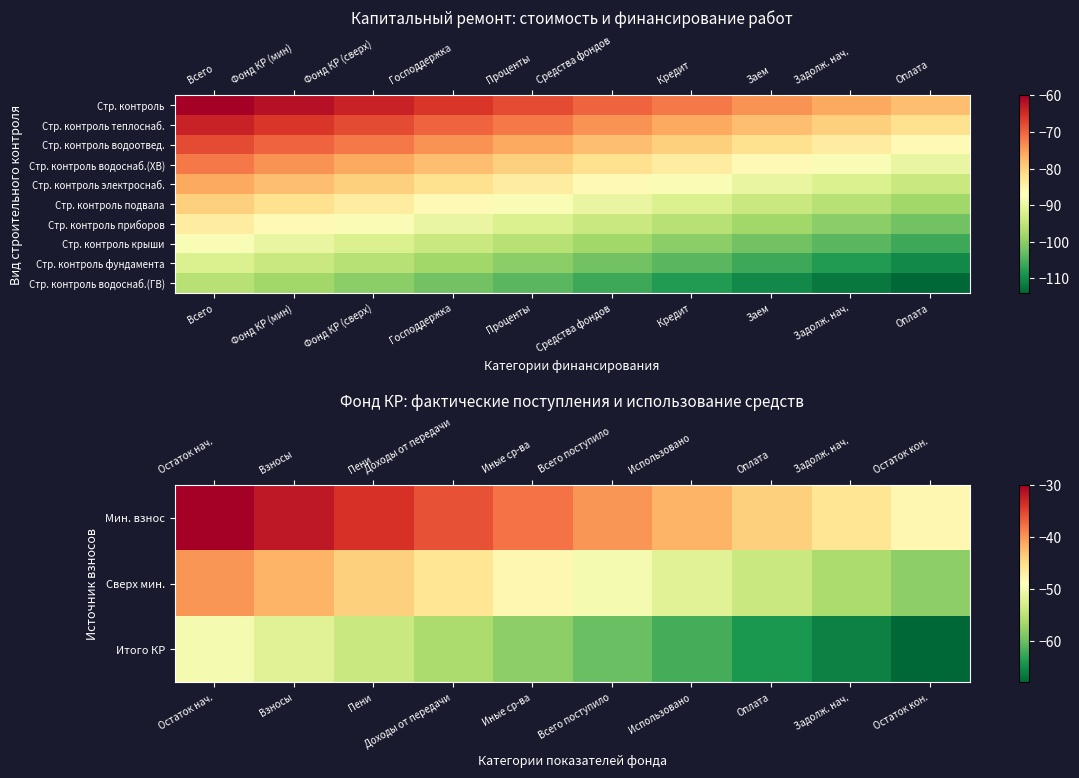

What is the difference between the Стр. контроль фундамента values at Заем and Фонд КР (сверх)?

10